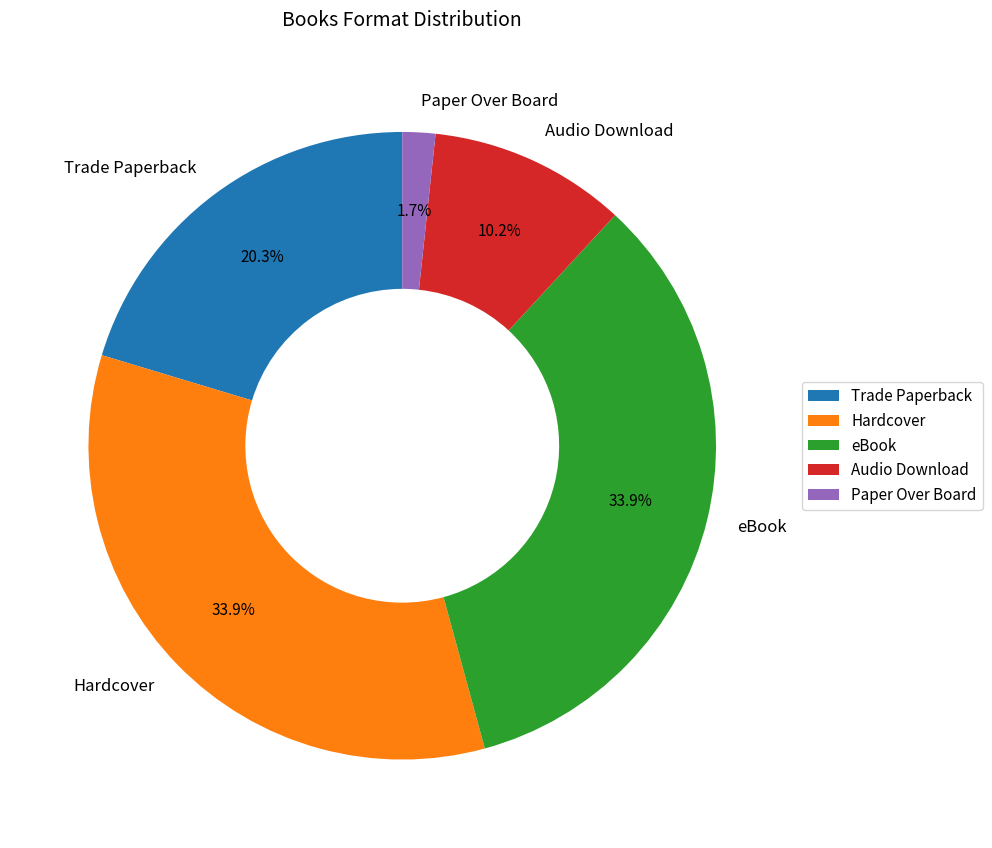

Count the number of slices in the pie.

5